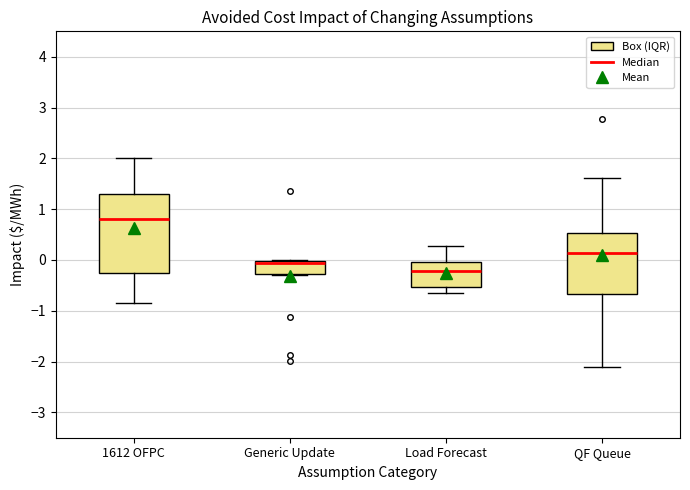

Reading left to right, read every box against the y-axis: the position of its median line, the range the box covers, and the ends of its whiskers. The values are not printed on the chart, so give them approximately, as read against the axis.

1612 OFPC: median 0.8, box -0.3 to 1.3, whiskers -0.9 to 2.0
Generic Update: median -0.1, box -0.3 to 0.0, whiskers -0.3 to 0.0
Load Forecast: median -0.2, box -0.5 to 0.0, whiskers -0.7 to 0.3
QF Queue: median 0.1, box -0.7 to 0.5, whiskers -2.1 to 1.6